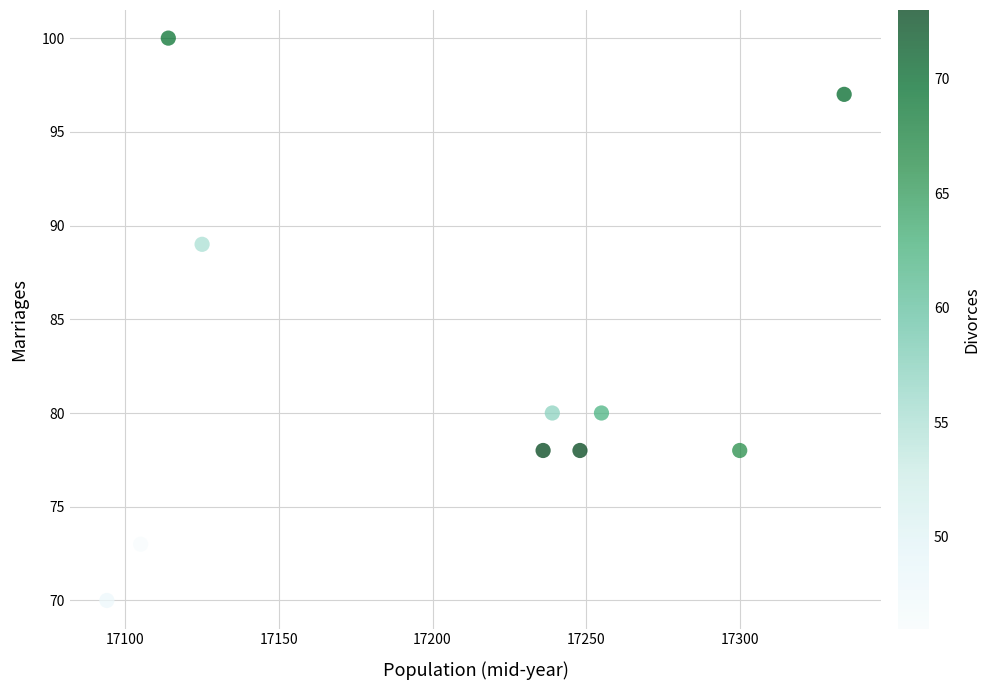

What Y value in the scatter plot is closest to 85?

89